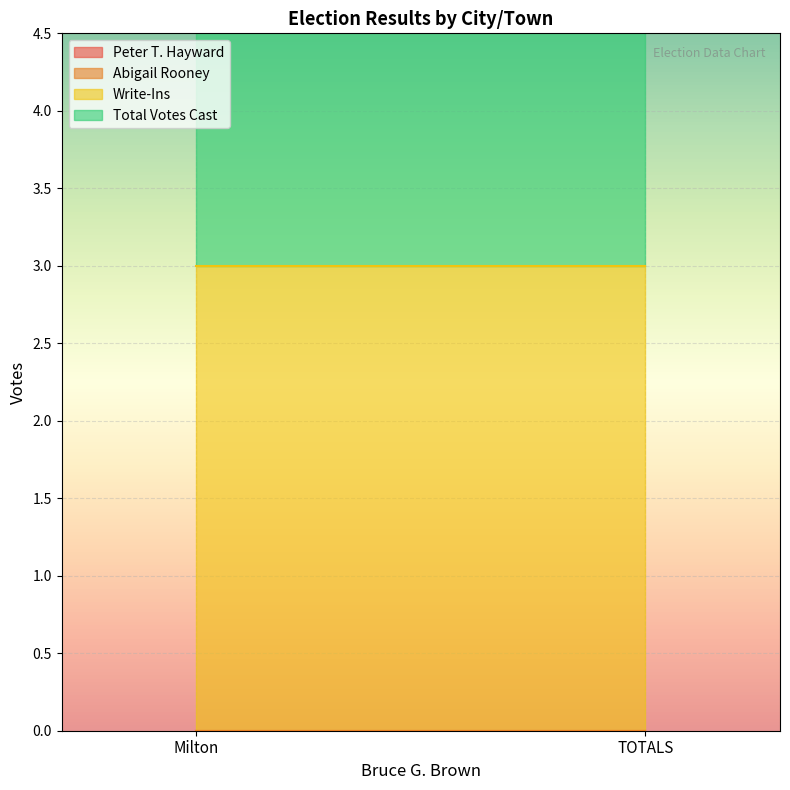

Reading right to left, list all the values displayed in this chart.

Peter T. Hayward: TOTALS=0	Milton=0
Abigail Rooney: TOTALS=0	Milton=0
Write-Ins: TOTALS=3	Milton=3
Total Votes Cast: TOTALS=3	Milton=3